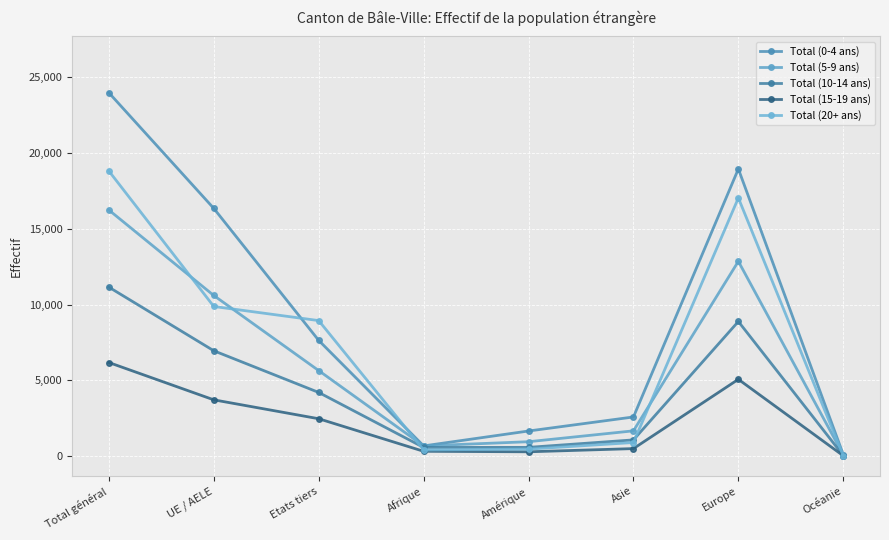

What is the difference between the second highest and minimum values in the Total (15-19 ans) series?

5046